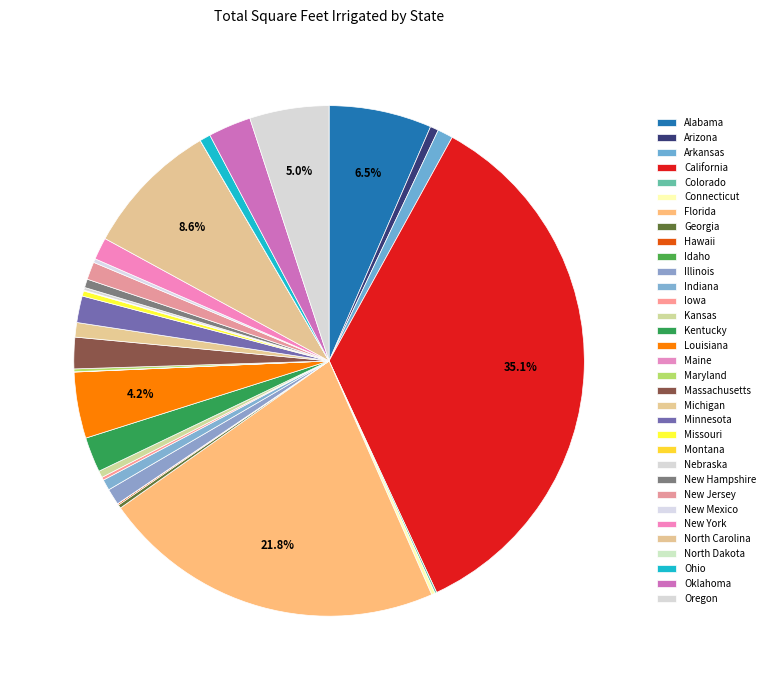

Do New Hampshire and New York together represent more than half of the pie?

No